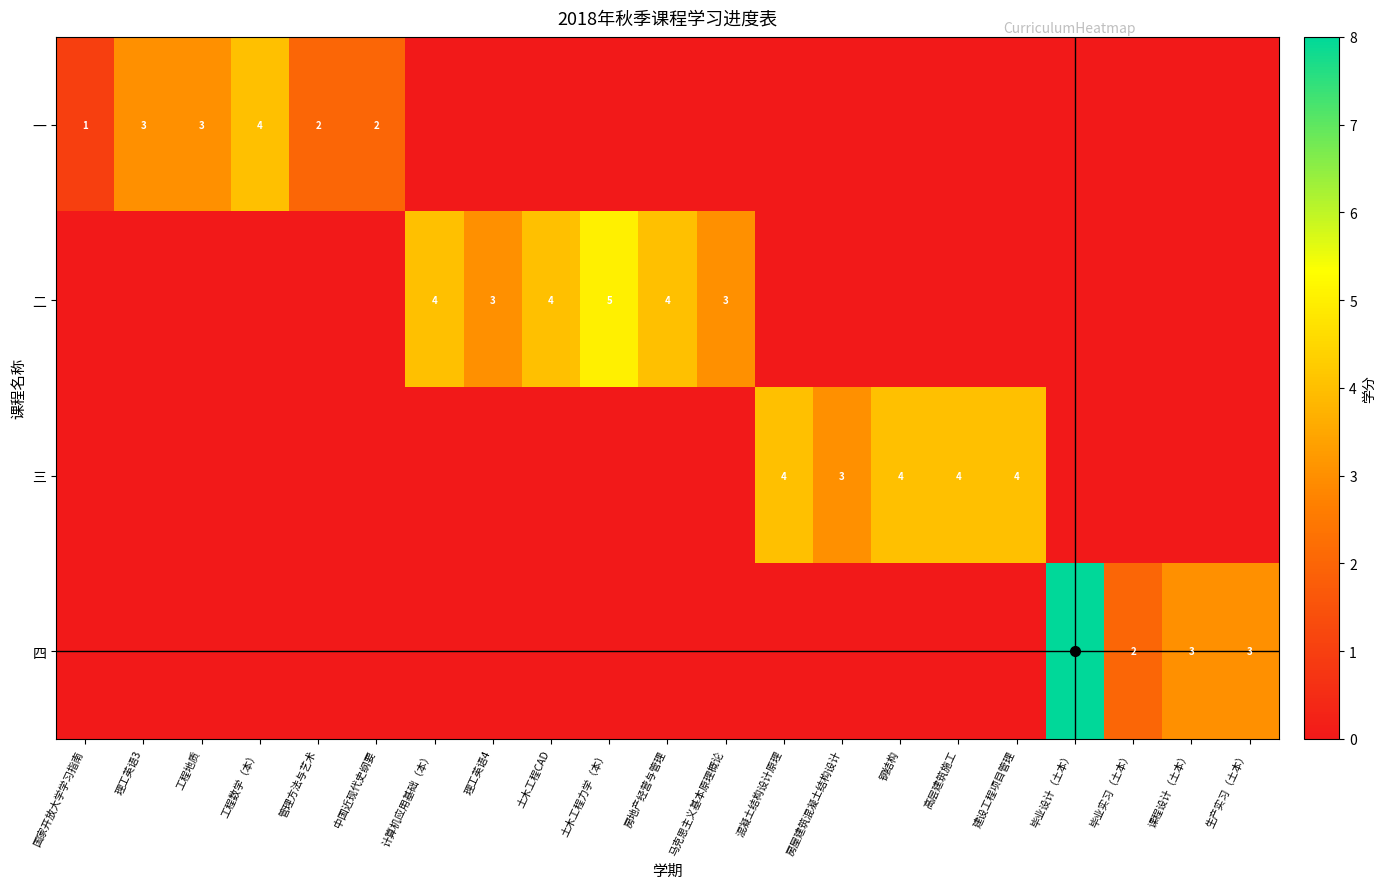

True or false: 三 has a value of 4 at 混凝土结构设计原理.

True